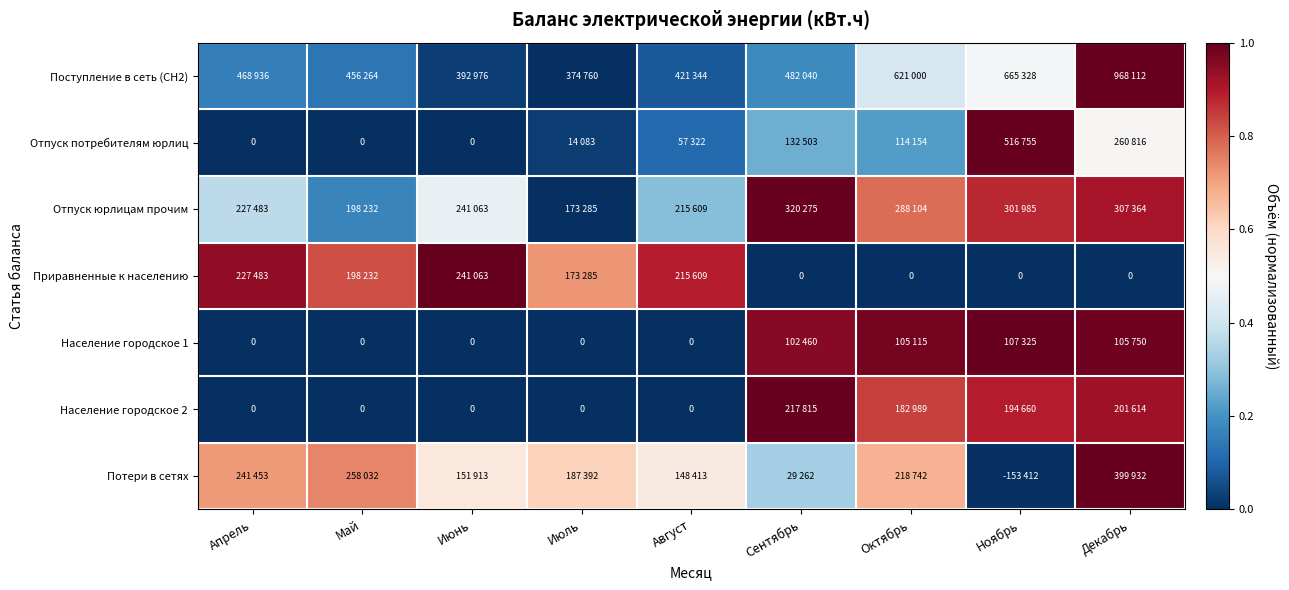

True or false: Отпуск потребителям юрлиц has a value of -0.4 at Июнь.

False